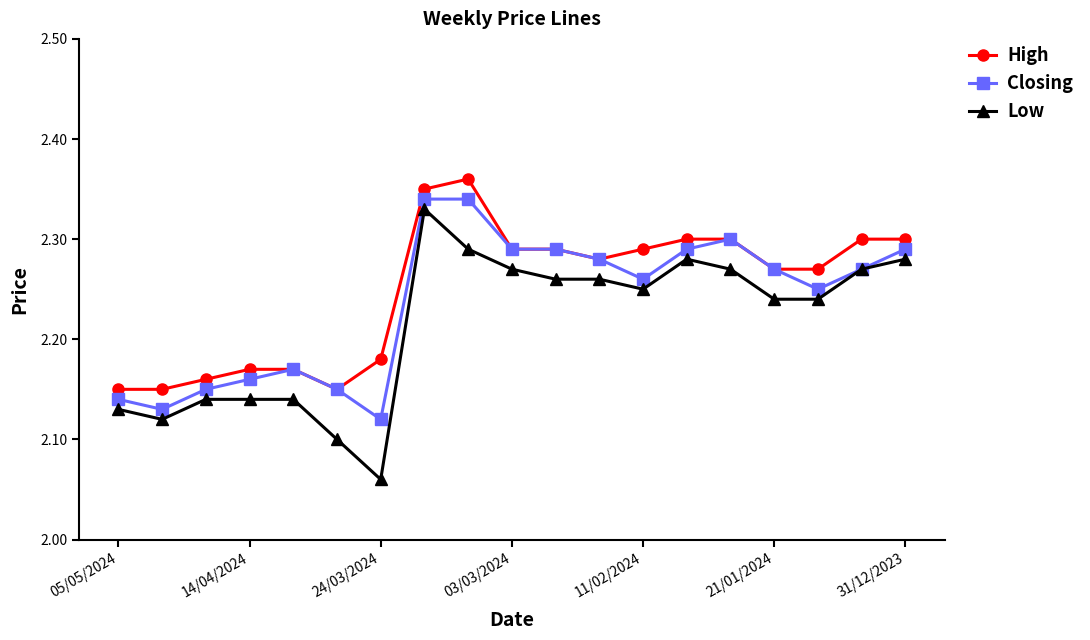

Which series has the widest spread of values?

Low